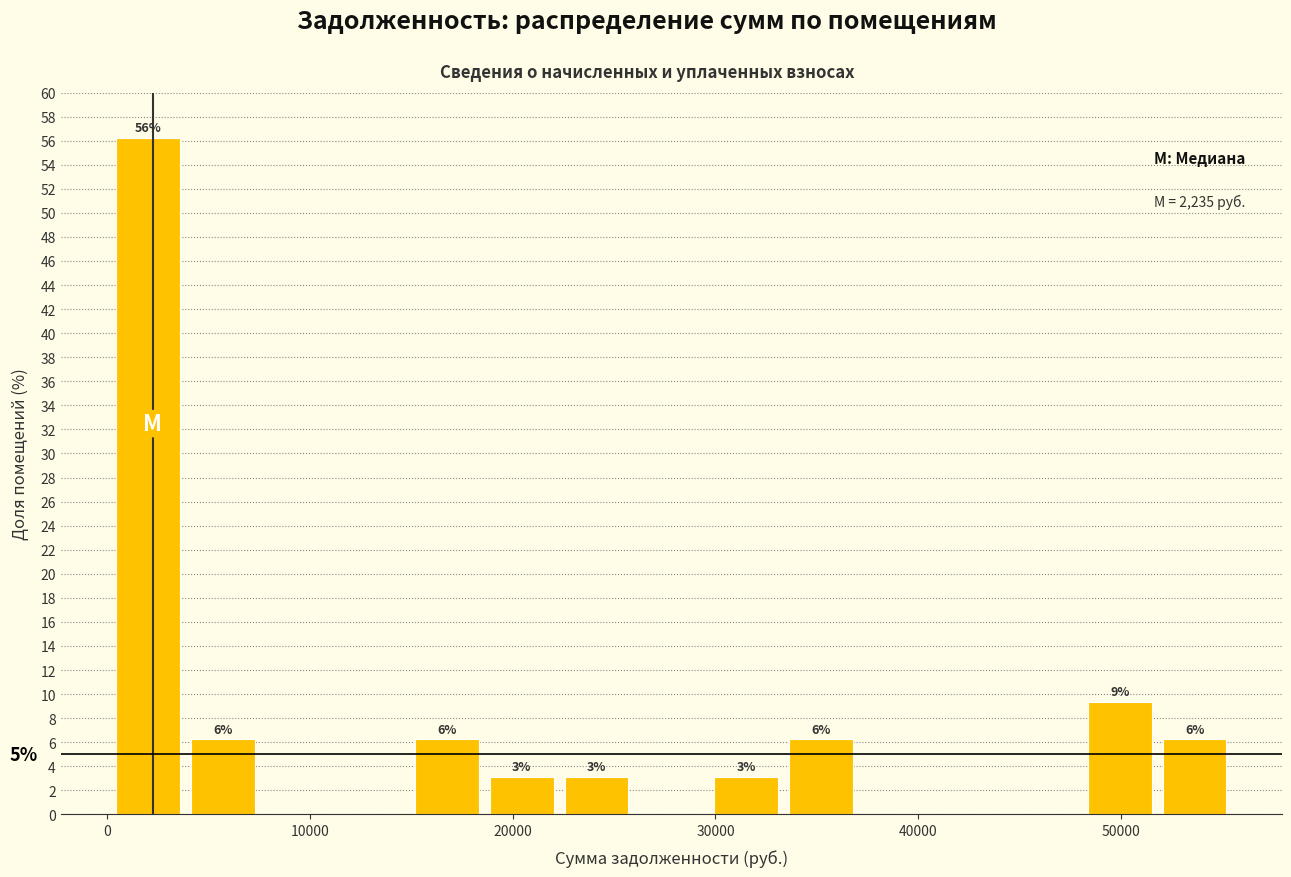

Read against the x-axis, roughly where is the centre of the tallest bar?

2000